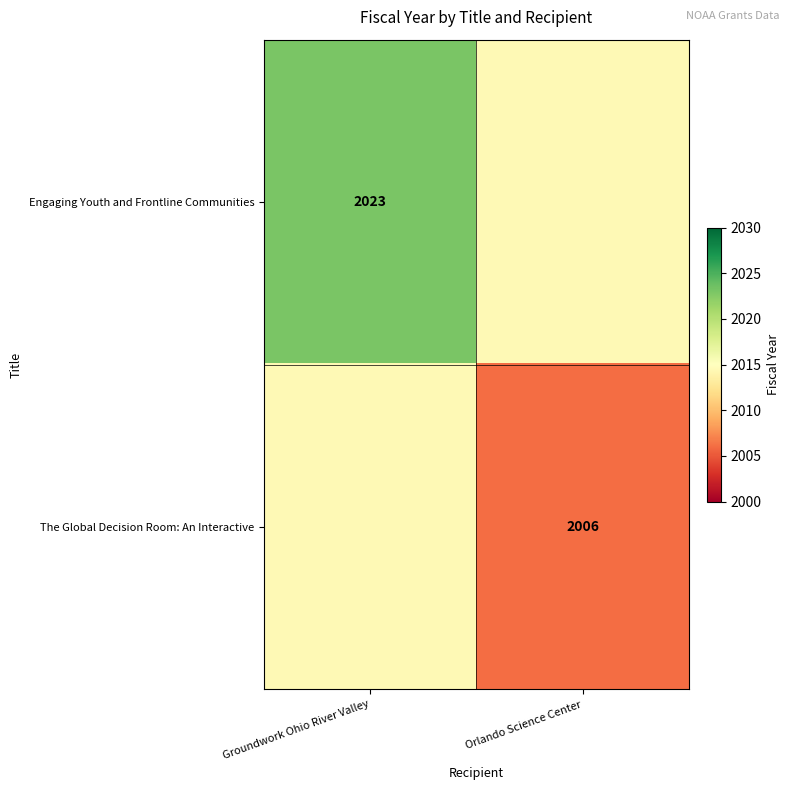

Count the number of data series in this chart.

2